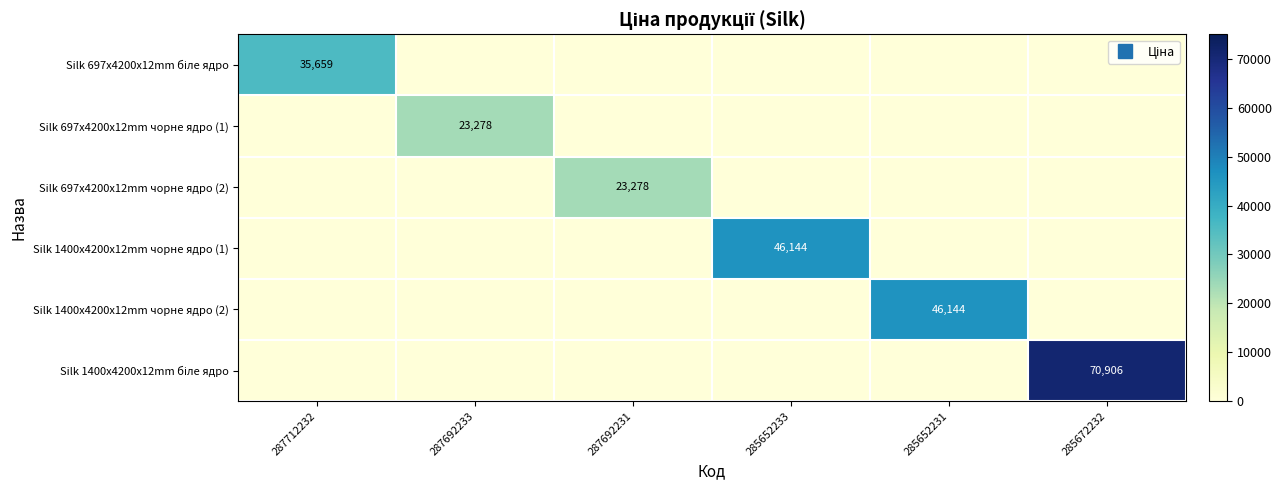

How many data points in Silk 697x4200x12mm біле ядро are above 0?

1